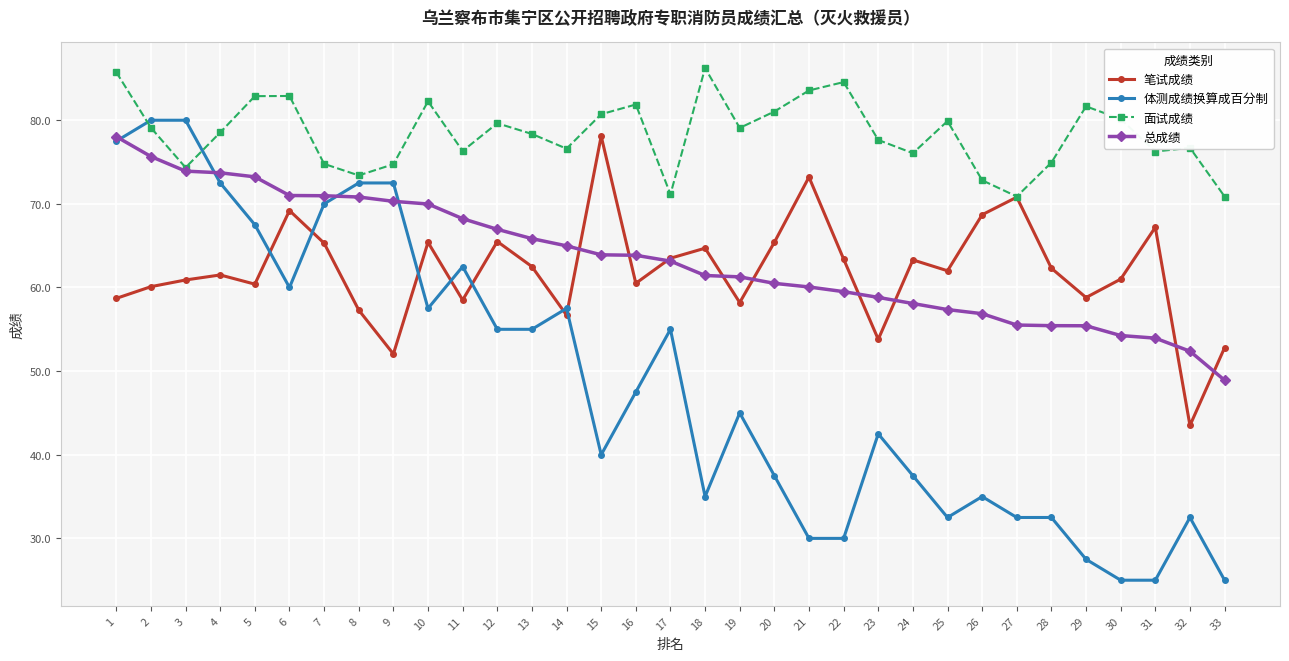

What is the average value of the 总成绩 series?

63.5